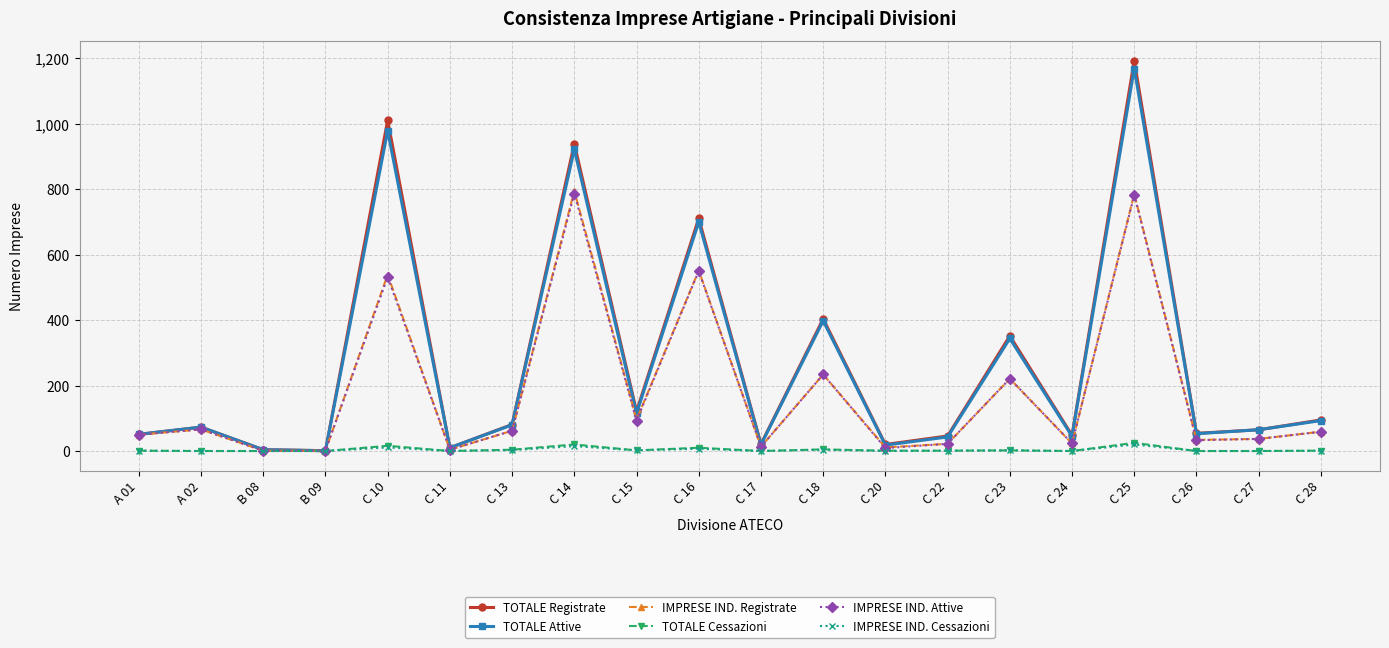

What is the maximum value for TOTALE Registrate?

1193